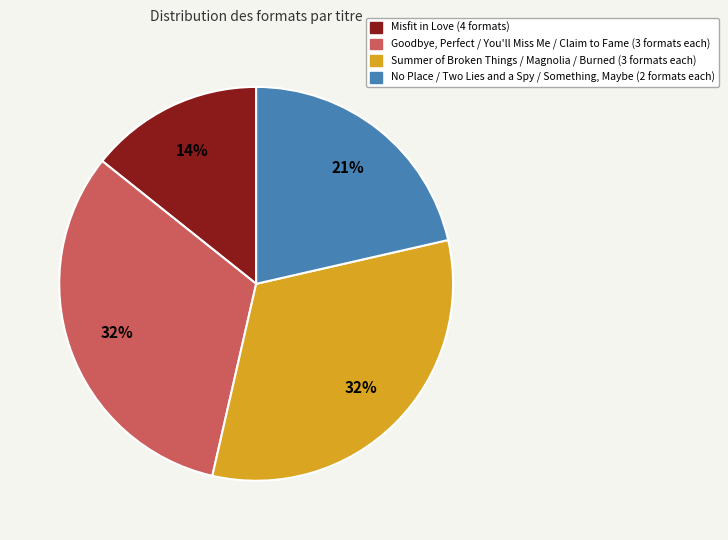

Which category has the smallest portion of the pie?

Misfit in Love (4 formats)